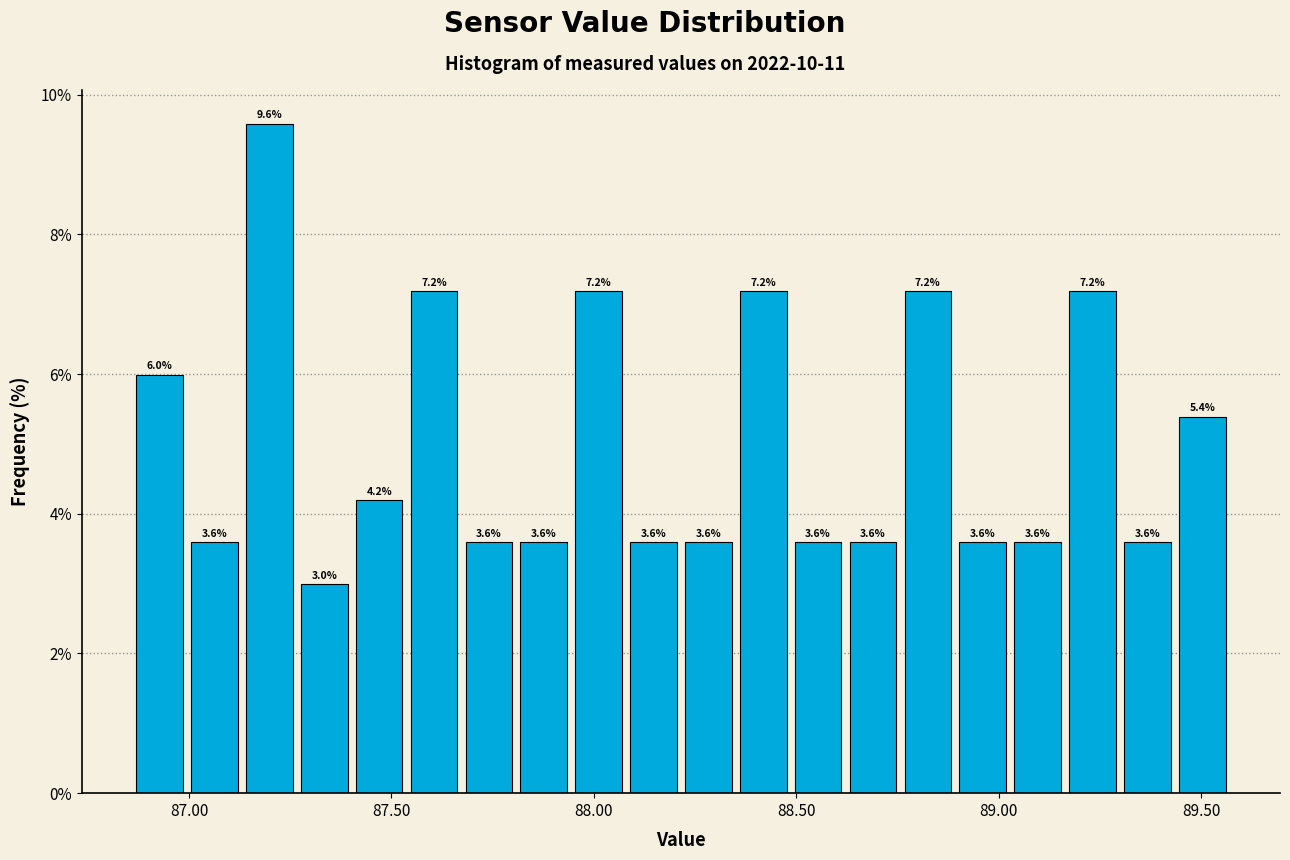

Read against the x-axis, roughly where is the centre of the tallest bar?

87.20